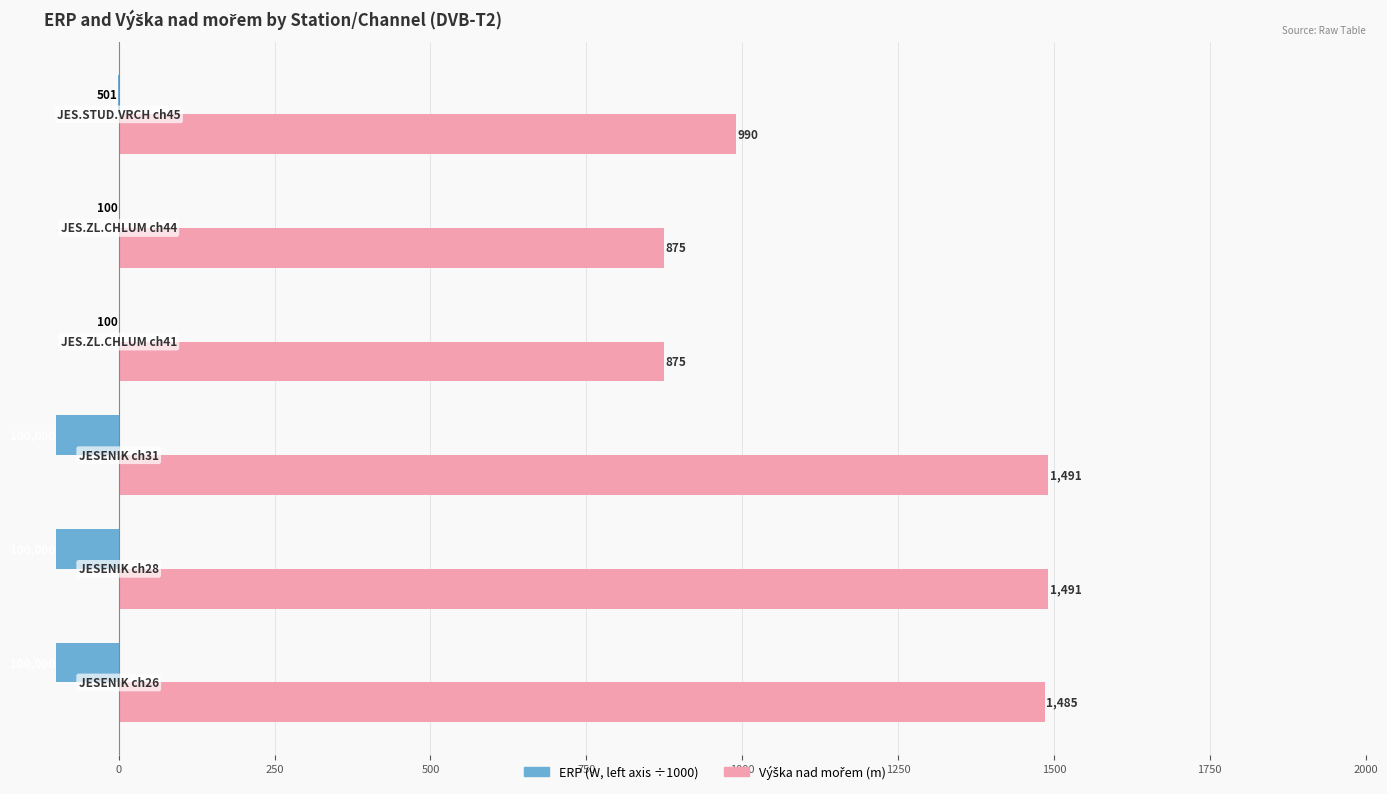

What is the maximum value shown in the chart?

1491.0